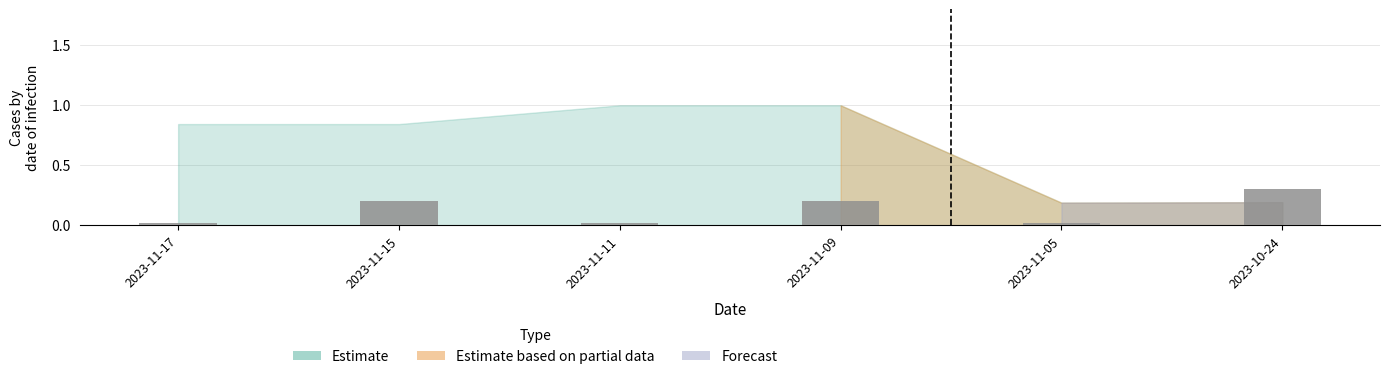

What is the greatest value displayed?

0.3